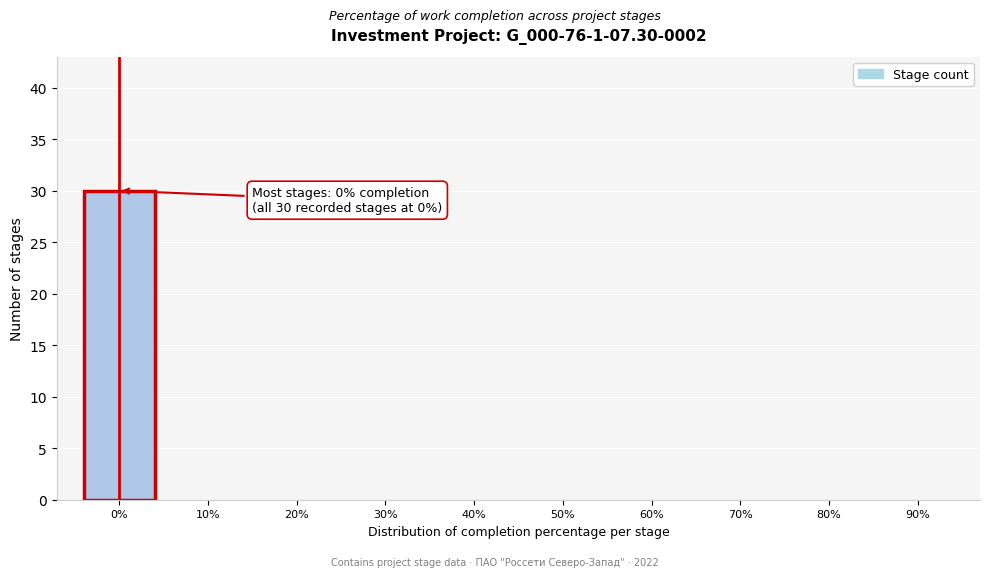

Reading left to right, what are all the values shown in this chart?

0%=30	10%=0	20%=0	30%=0	40%=0	50%=0	60%=0	70%=0	80%=0	90%=0